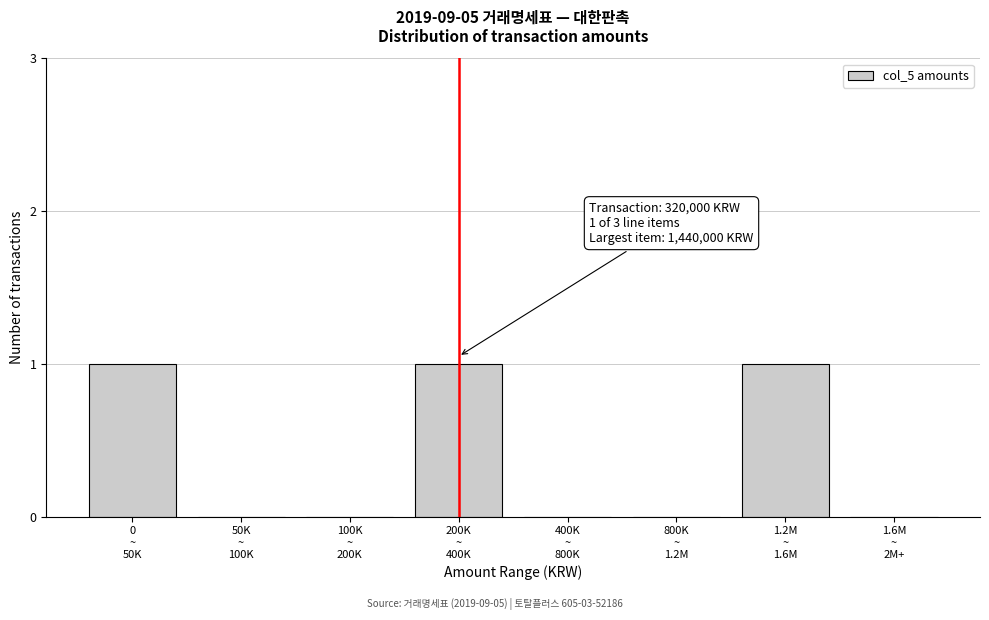

What is the sum of all values?

3